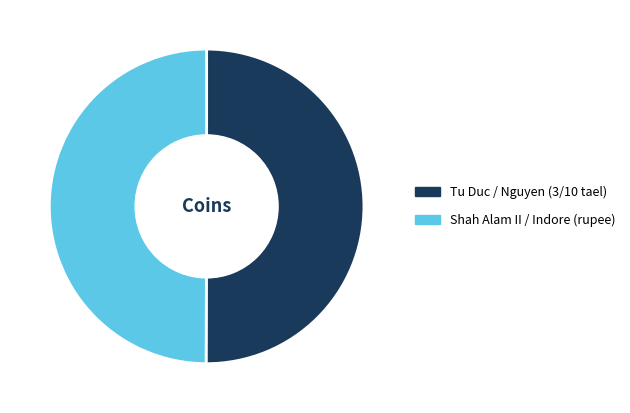

True or false: Shah Alam II / Indore (rupee) accounts for 45% of the total.

False